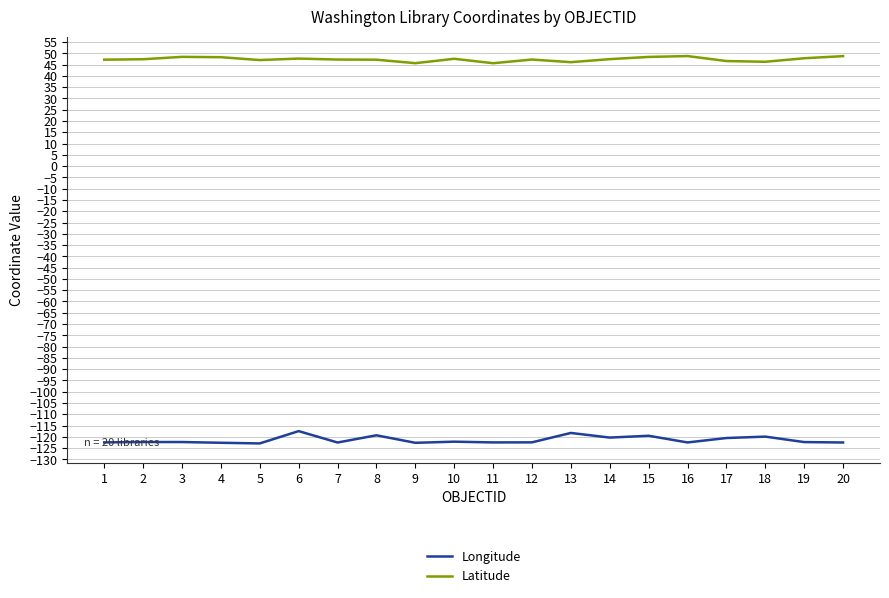

Which series has the largest total across all categories?

Latitude